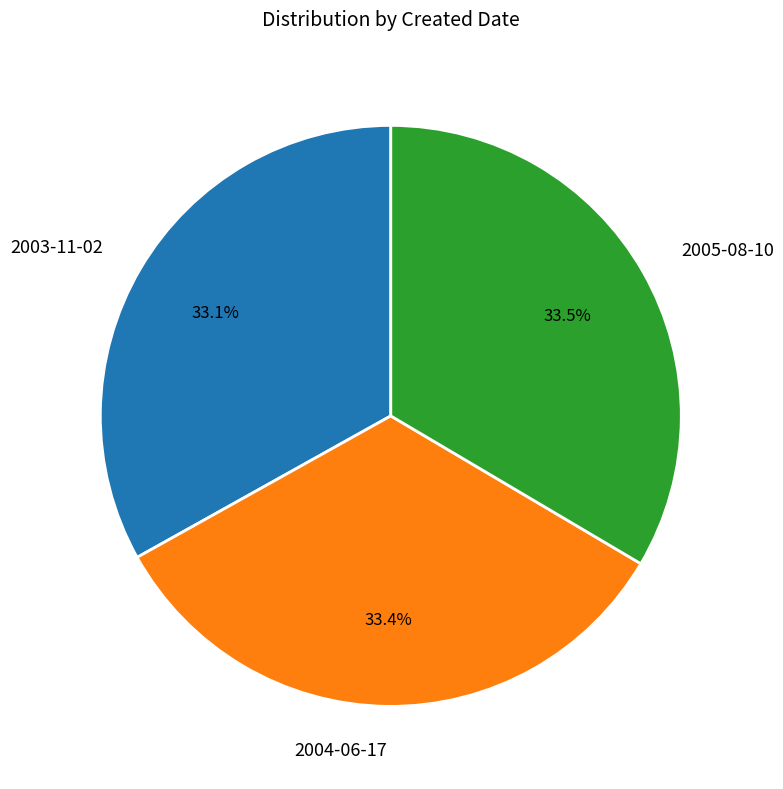

Does 2003-11-02 account for over 50% of the chart?

No